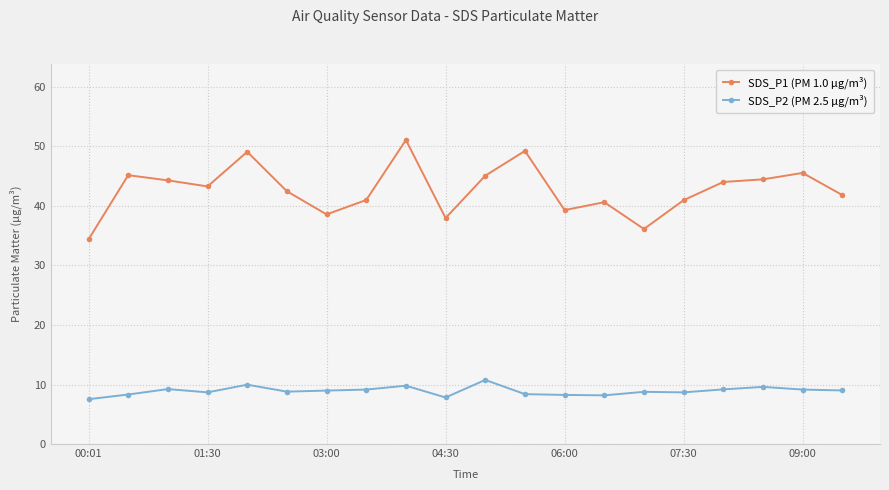

At how many categories does at least one series exceed 13?

20